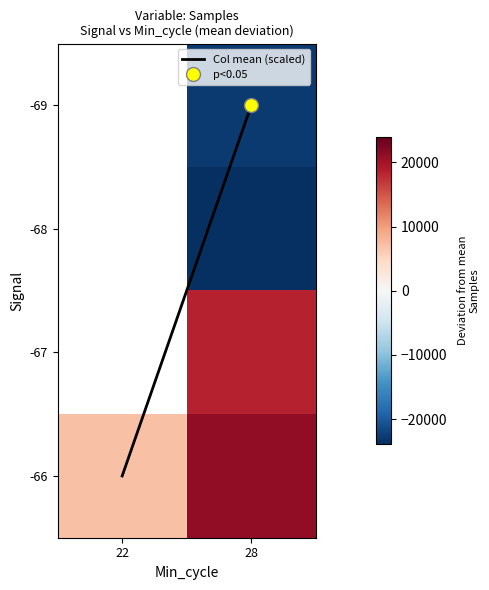

What is the difference between the -66 values at 22 and 28?

14121.8